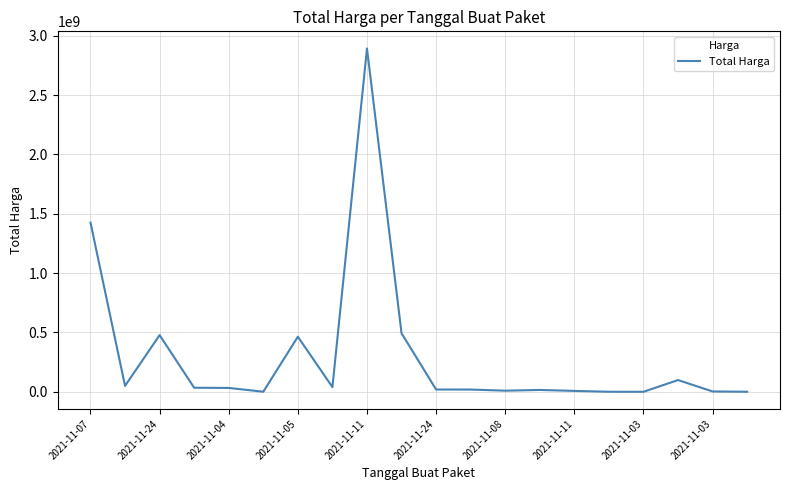

What is the difference between the maximum and minimum values?

2892044000